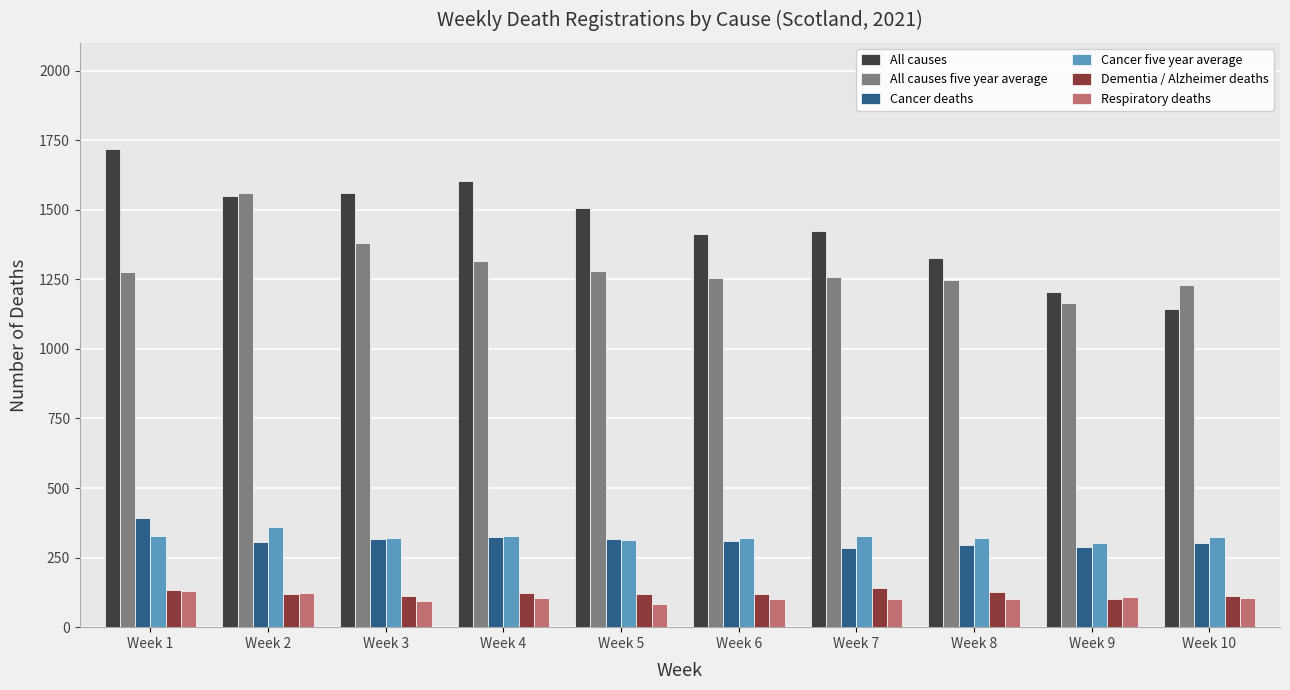

What is the greatest value displayed?

1720